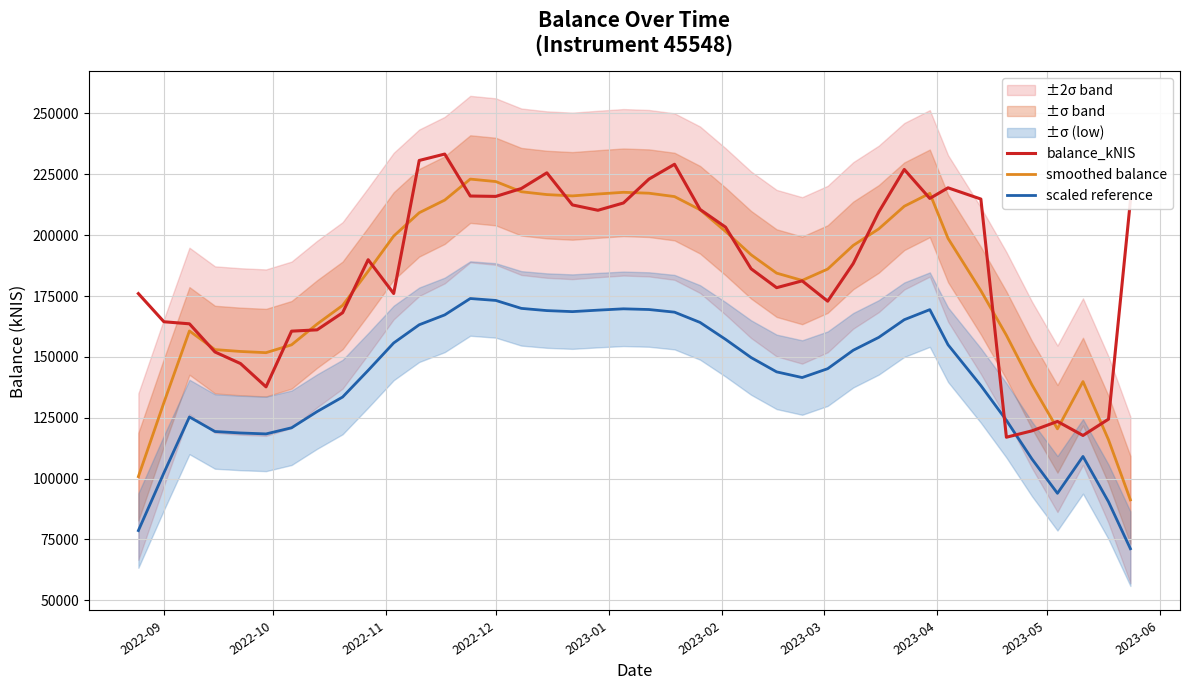

Reading left to right, what are all the values shown in this chart?

balance_kNIS: 175991.9	164422.5	163574.1	152007.8	147250.0	137672.9	160562.5	161097.0	168134.7	189913.8	176023.1	230688.7	233327.2	216082.6	215927.3	219168.5	225618.0	212428.3	210225.5	213225.6	223051.3	229125.2	210575.5	203286.2	186190.9	178424.7	181217.5	172875.9	188337.5	209509.7	227000.0	215095.6	219451.5	214843.6	116977.4	119593.5	123461.6	117701.2	124411.6	214061.8
smoothed balance: 100797.7	131199.3	160649.3	152985.5	152213.5	151718.0	154943.4	163476.2	171146.2	185171.5	199617.5	209207.1	214409.8	223038.9	222024.7	217845.0	216673.6	216133.2	216909.8	217611.2	217240.6	215852.8	210445.8	201520.5	191939.0	184399.1	181409.3	186073.1	195788.1	202563.7	211878.8	217180.1	198673.6	177192.3	158865.5	138515.4	120429.0	139845.9	115927.2	91234.9
scaled reference: 78622.2	102335.4	125306.4	119328.7	118726.5	118340.1	120855.9	127511.4	133494.0	144433.7	155701.6	163181.5	167239.6	173970.3	173179.3	169919.1	169005.4	168583.9	169189.6	169736.7	169447.7	168365.2	164147.7	157186.0	149712.4	143831.3	141499.3	145137.0	152714.7	157999.7	165265.5	169400.4	154965.4	138210.0	123915.1	108042.0	93934.6	109079.8	90423.2	71163.2